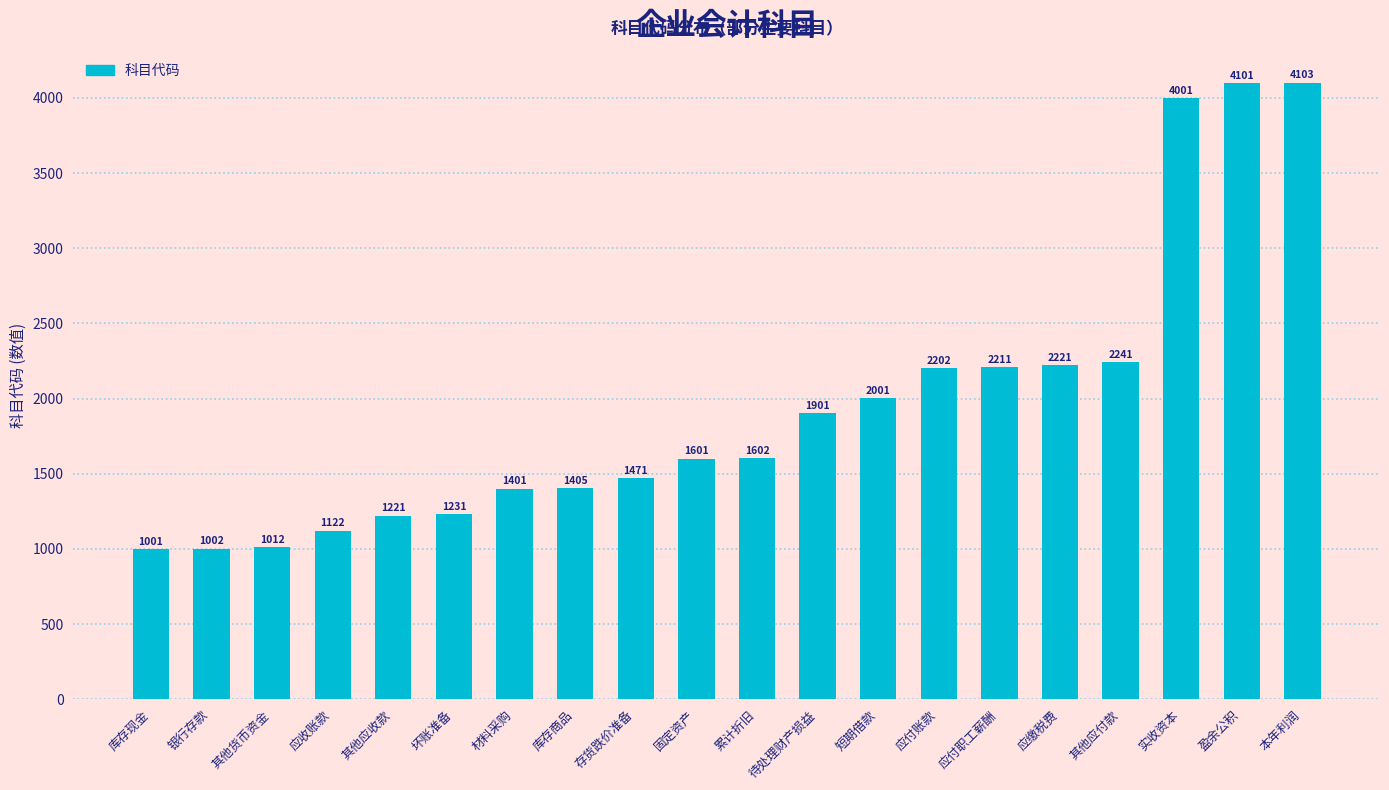

Rank the categories by value from lowest to highest.

库存现金, 银行存款, 其他货币资金, 应收账款, 其他应收款, 坏账准备, 材料采购, 库存商品, 存货跌价准备, 固定资产, 累计折旧, 待处理财产损益, 短期借款, 应付账款, 应付职工薪酬, 应缴税费, 其他应付款, 实收资本, 盈余公积, 本年利润